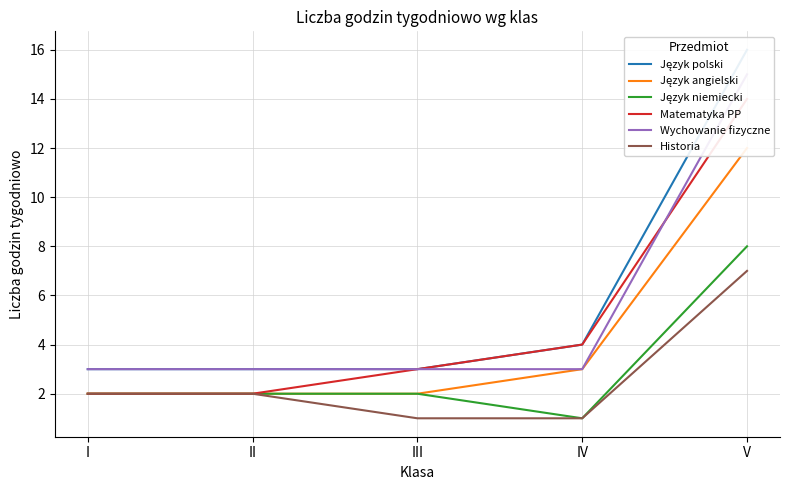

List the labels in order of Historia value, largest first.

V, I, II, III, IV